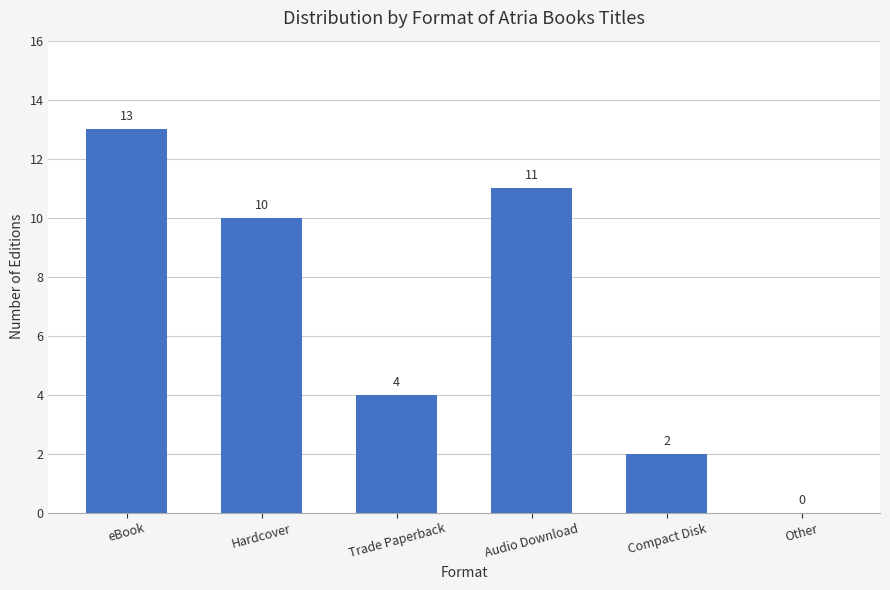

What is the ratio of the value at Compact Disk to the value at Trade Paperback?

0.5